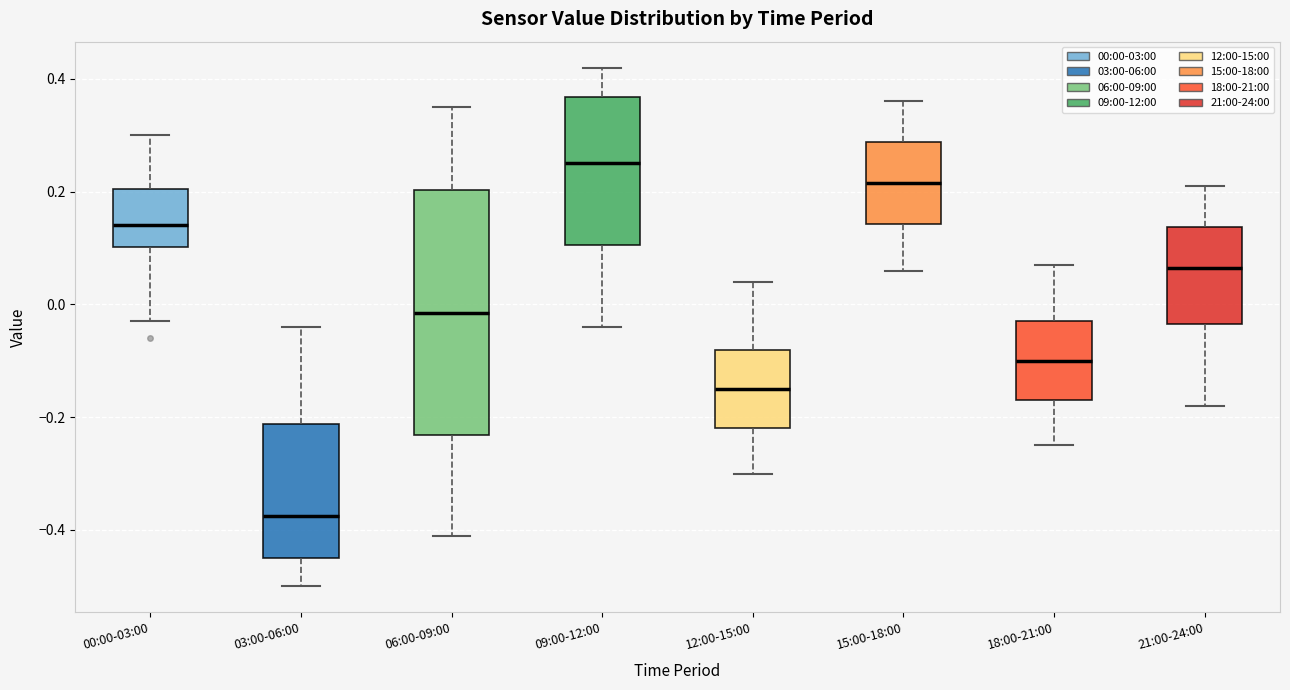

Reading left to right, read every box against the y-axis: the position of its median line, the range the box covers, and the ends of its whiskers. The values are not printed on the chart, so give them approximately, as read against the axis.

00:00-03:00: median 0.14, box 0.10 to 0.20, whiskers -0.02 to 0.30
03:00-06:00: median -0.38, box -0.44 to -0.22, whiskers -0.50 to -0.04
06:00-09:00: median -0.02, box -0.24 to 0.20, whiskers -0.40 to 0.36
09:00-12:00: median 0.26, box 0.10 to 0.36, whiskers -0.04 to 0.42
12:00-15:00: median -0.14, box -0.22 to -0.08, whiskers -0.30 to 0.04
15:00-18:00: median 0.22, box 0.14 to 0.28, whiskers 0.06 to 0.36
18:00-21:00: median -0.10, box -0.16 to -0.02, whiskers -0.24 to 0.08
21:00-24:00: median 0.06, box -0.04 to 0.14, whiskers -0.18 to 0.22